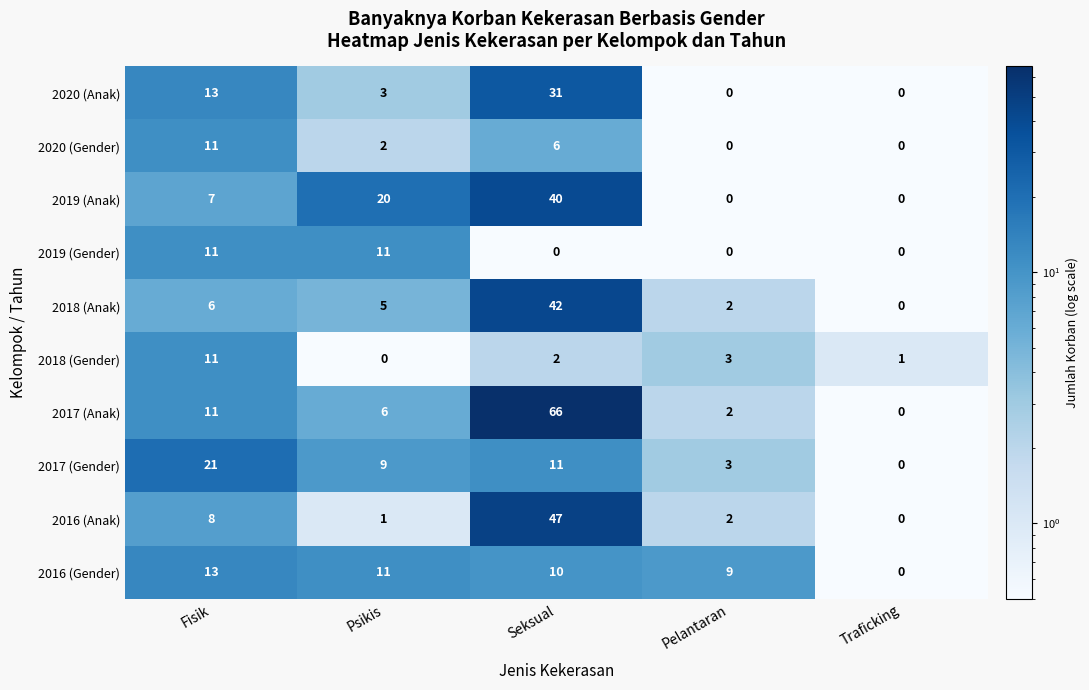

What is the sum of the 2018 (Anak) values at Fisik and Pelantaran?

8